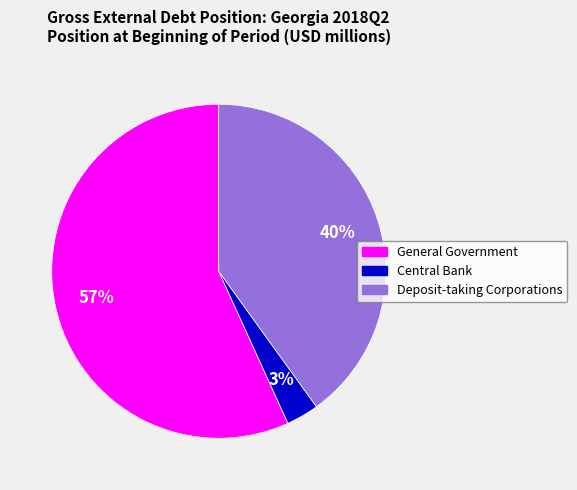

To the nearest percent, what is the difference between the largest and smallest slice percentages?

54%